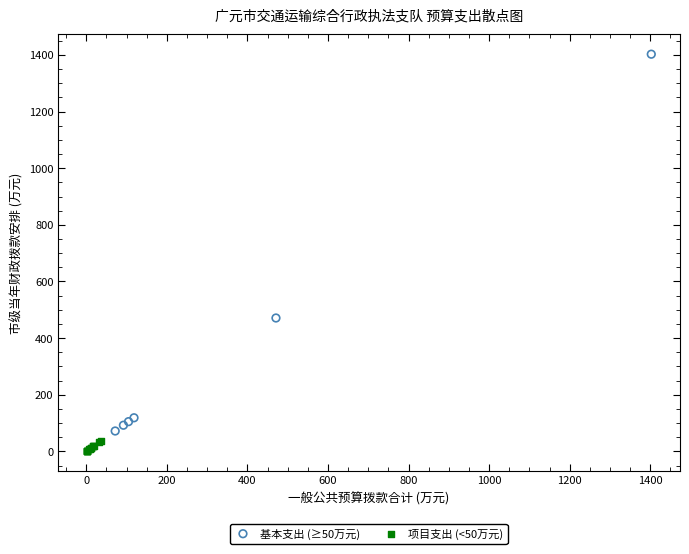

What are all the series names shown in the legend?

基本支出 (≥50万元), 项目支出 (<50万元)